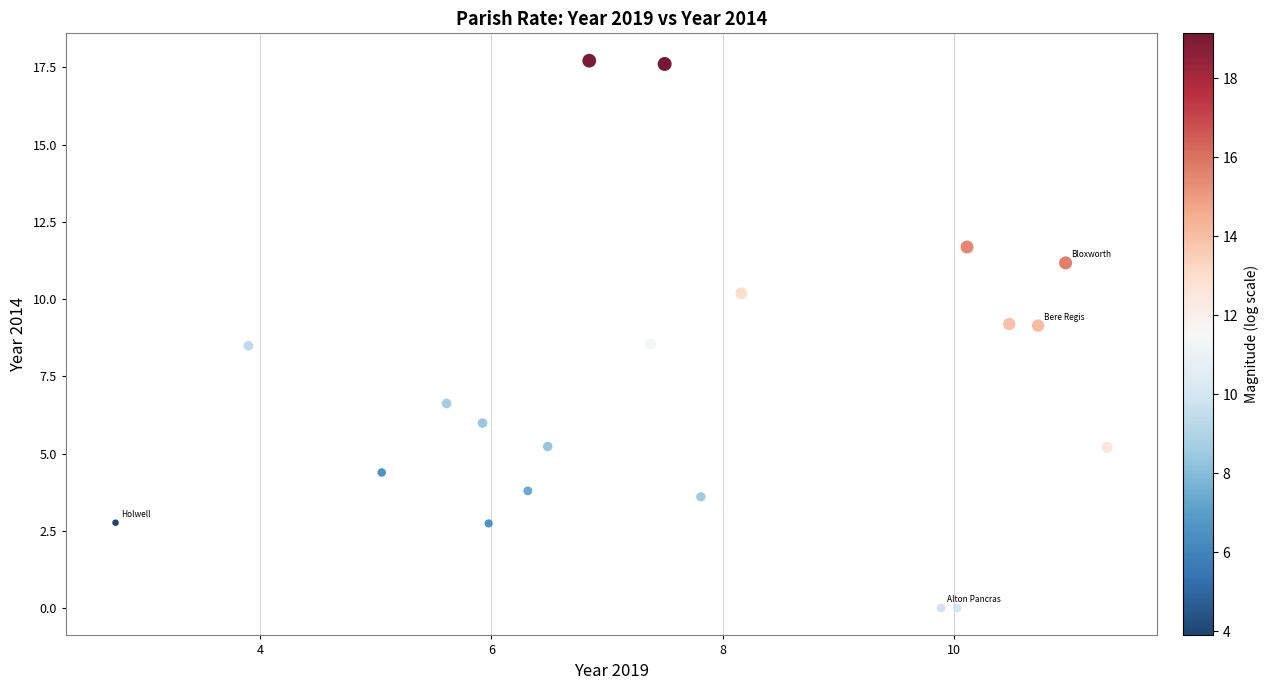

What is the range of Y values (max minus min)?

17.7